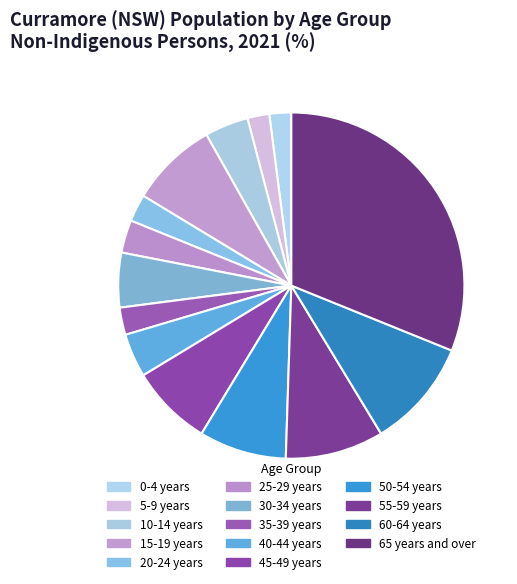

How many segments does this pie chart have?

14